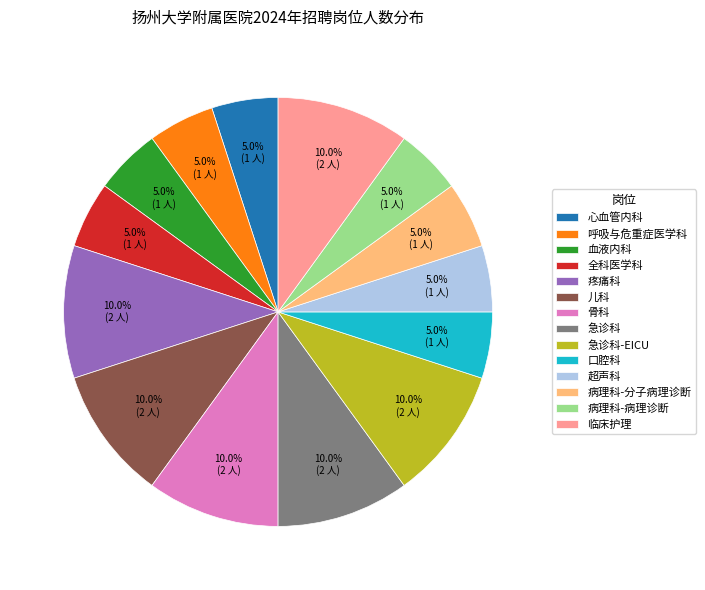

Does 病理科-病理诊断 account for over 50% of the chart?

No